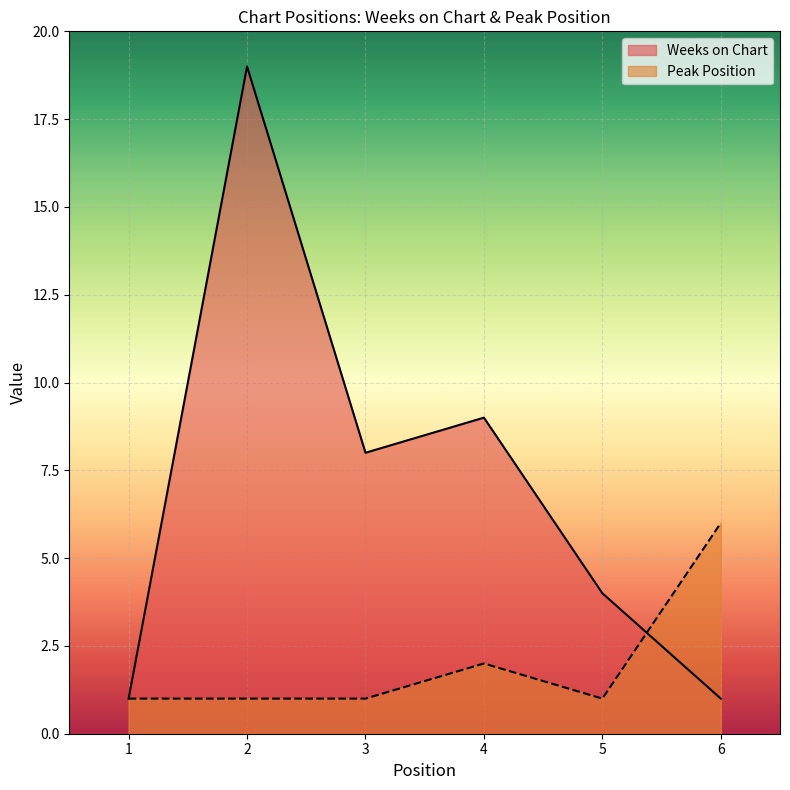

At which category does Peak Position reach its first local valley?

5